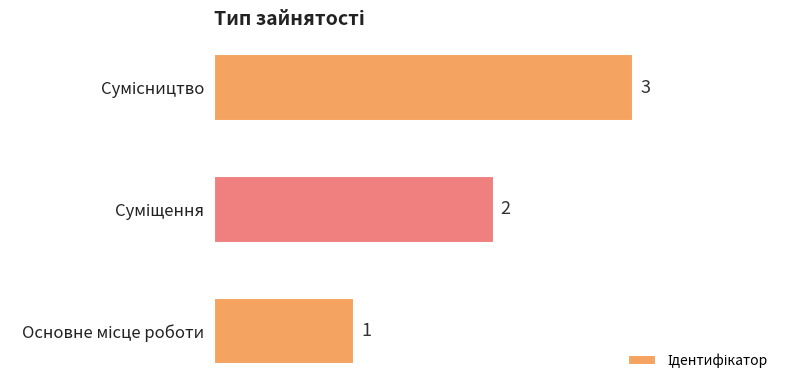

How many series are shown in this chart?

1